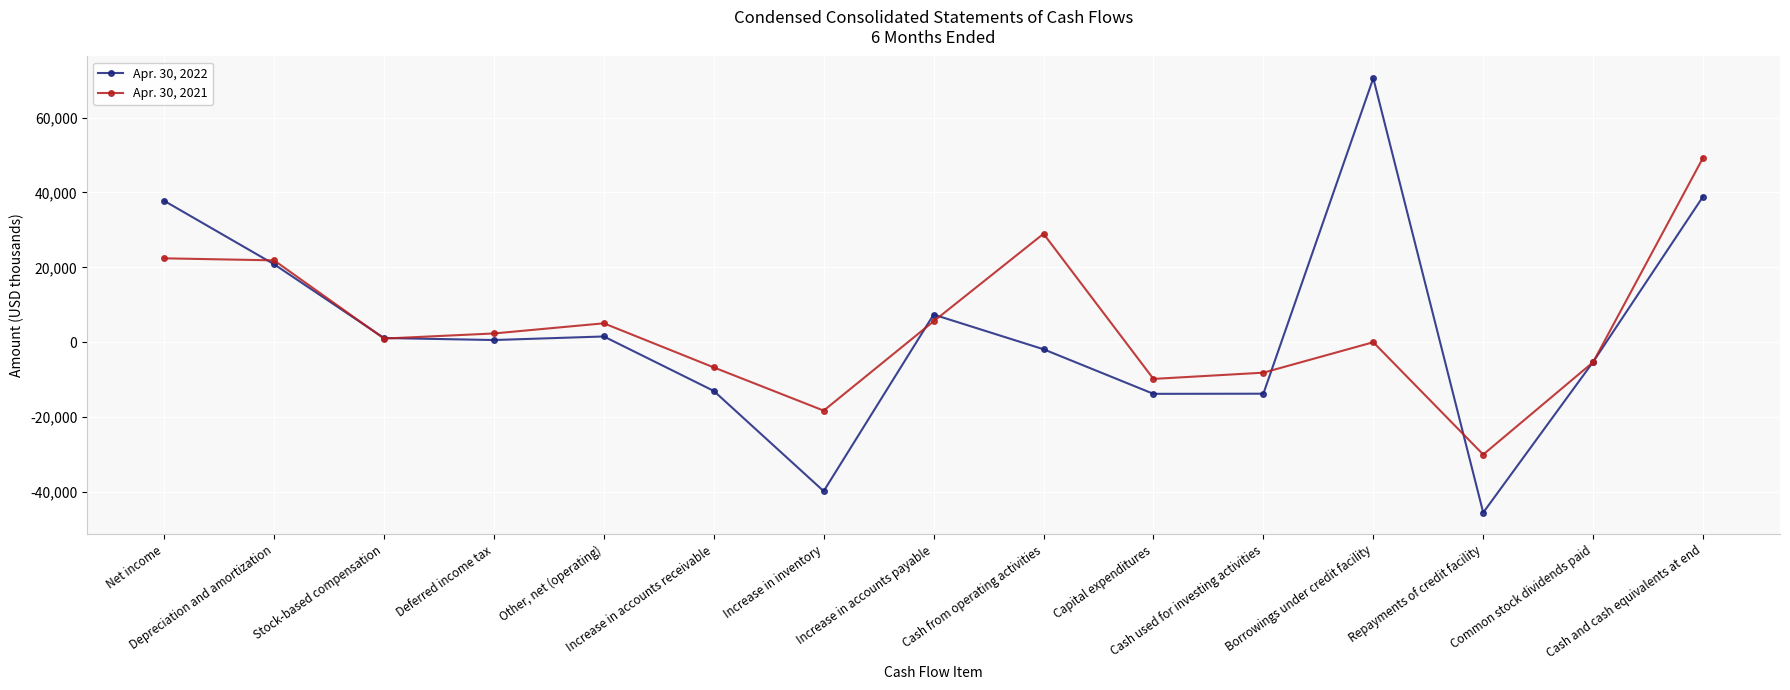

At how many categories does at least one series exceed 31141?

3